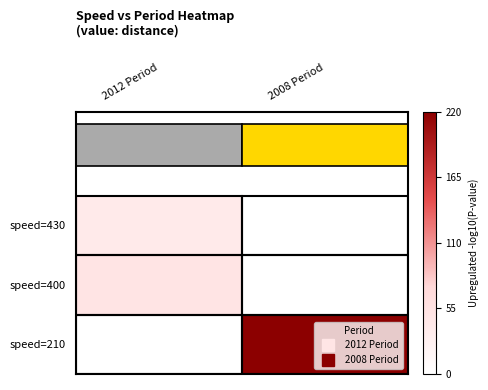

Reading left to right, what are all the values shown in this chart?

speed=430: 2012 Period=40	2008 Period=0
speed=400: 2012 Period=50	2008 Period=0
speed=210: 2012 Period=0	2008 Period=220